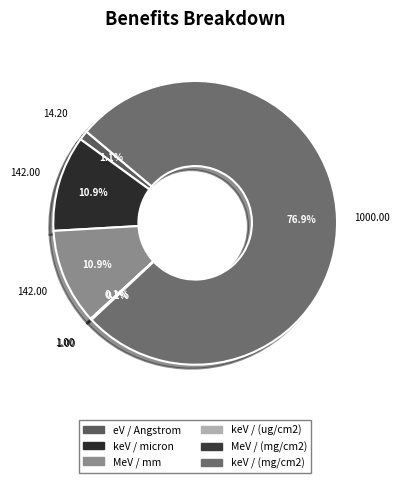

How many slices are in this pie chart?

6